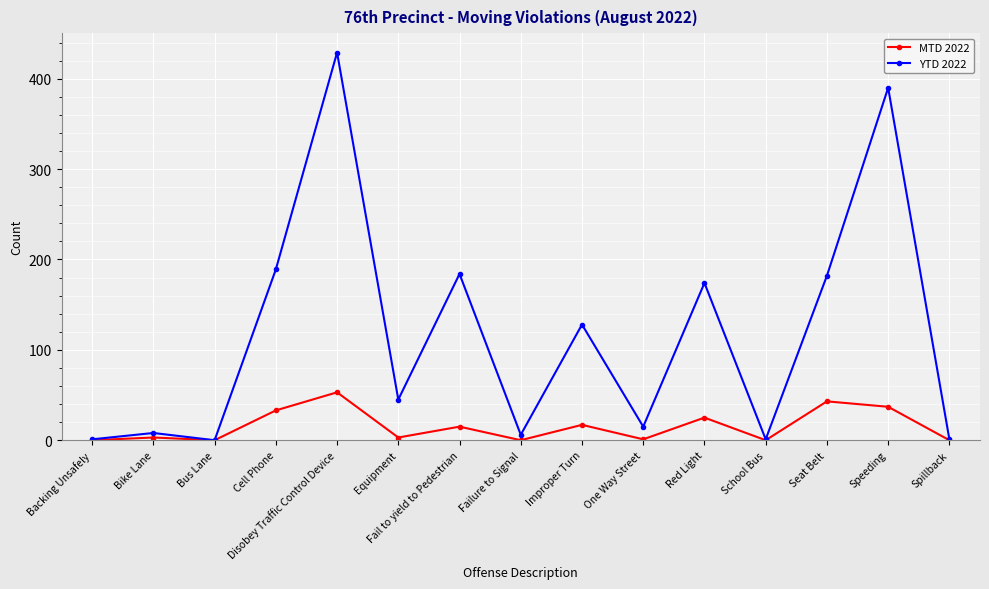

Between Equipment and Failure to Signal, which series saw the biggest shift?

YTD 2022